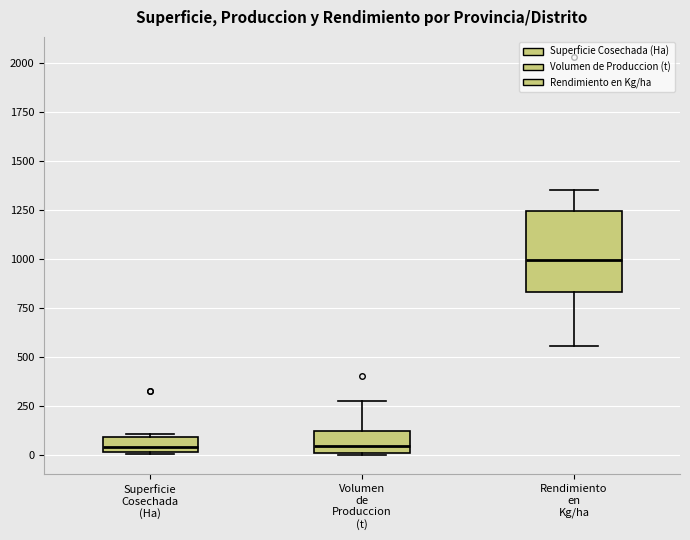

Reading left to right, transcribe this box plot: for each box, give where its median line is, the range the box spans, and where its two whiskers end, as read against the y-axis. The values are not printed on the chart, so give them approximately, as read against the axis.

Superficie Cosechada (Ha): median 50, box 0 to 100, whiskers 0 to 100 (just above the box's upper edge)
Volumen de Produccion (t): median 50, box 0 to 100, whiskers 0 to 250
Rendimiento en Kg/ha: median 1000, box 850 to 1250, whiskers 550 to 1350